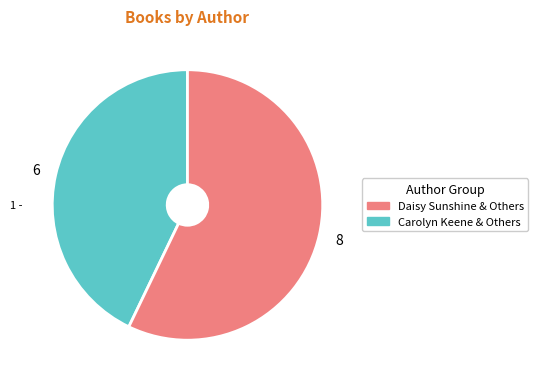

How many segments does this pie chart have?

2